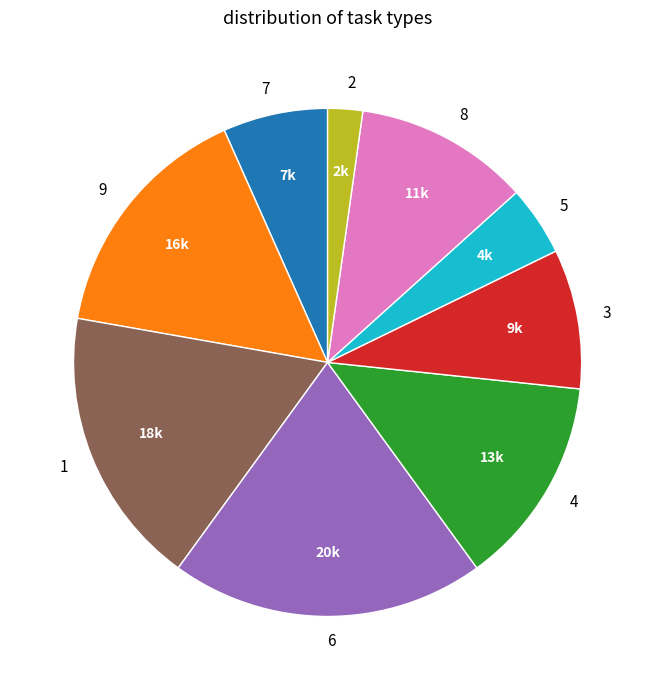

Which category has the biggest portion of the pie?

6